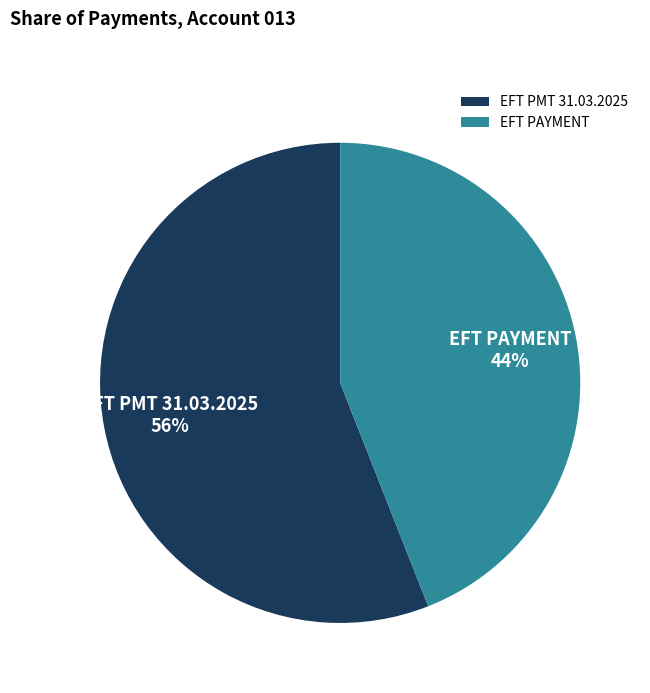

Approximately how many times larger is the value at EFT PAYMENT compared to EFT PMT 31.03.2025?

0.8